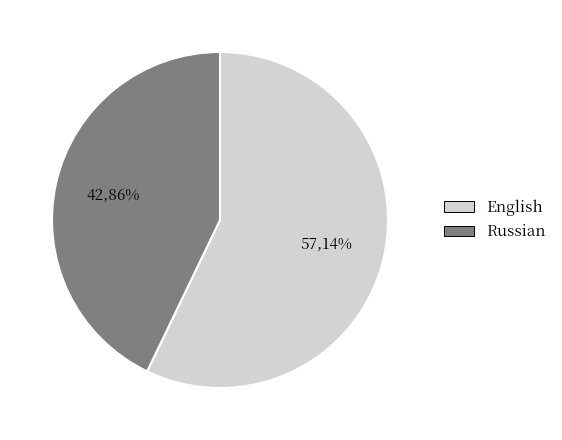

Which slice represents more than half of the pie?

English